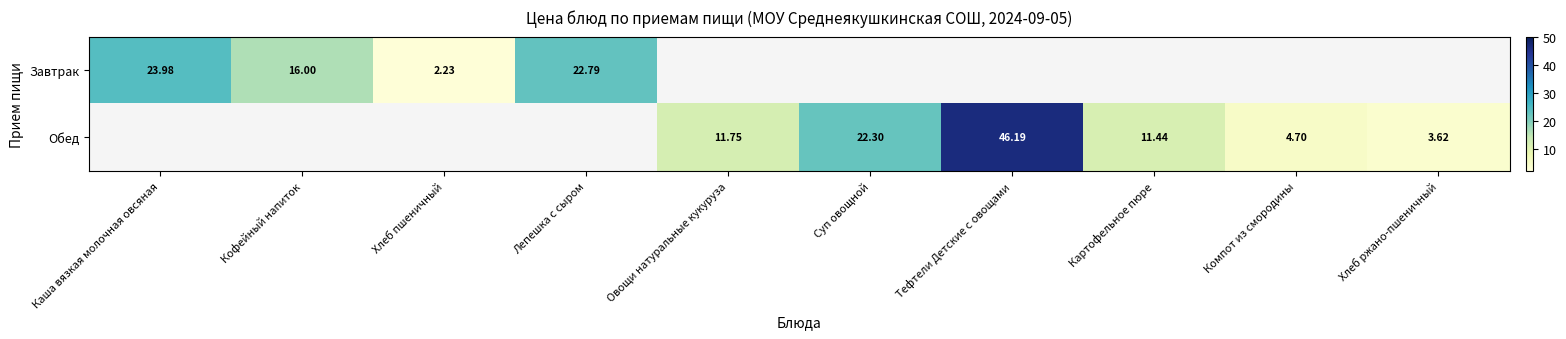

Is the value of Завтрак at Хлеб пшеничный greater than the value of Обед at Суп овощной?

No